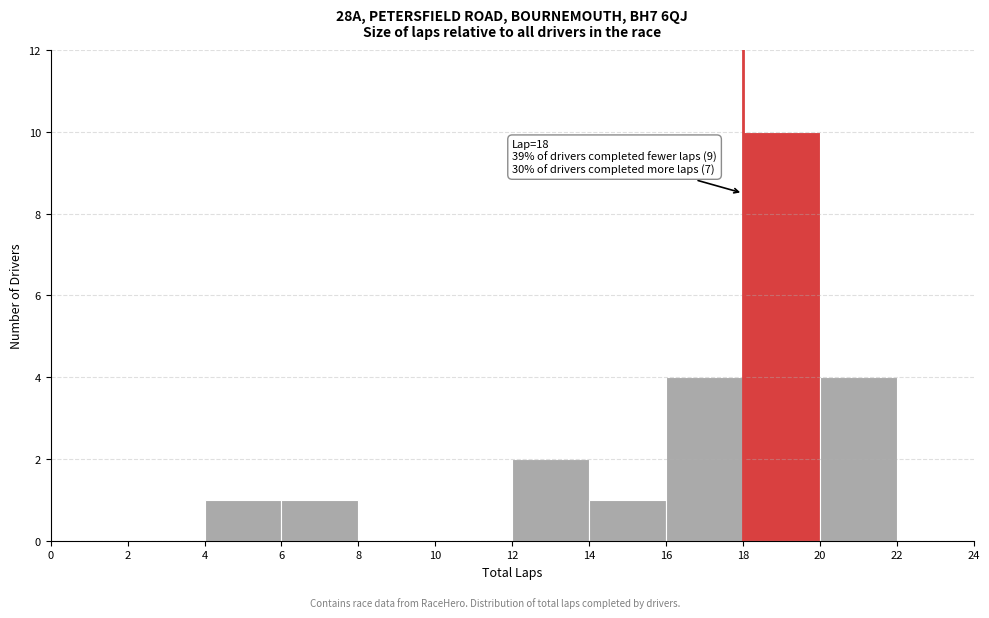

Which range on the x-axis has the tallest bar?

18 to 20